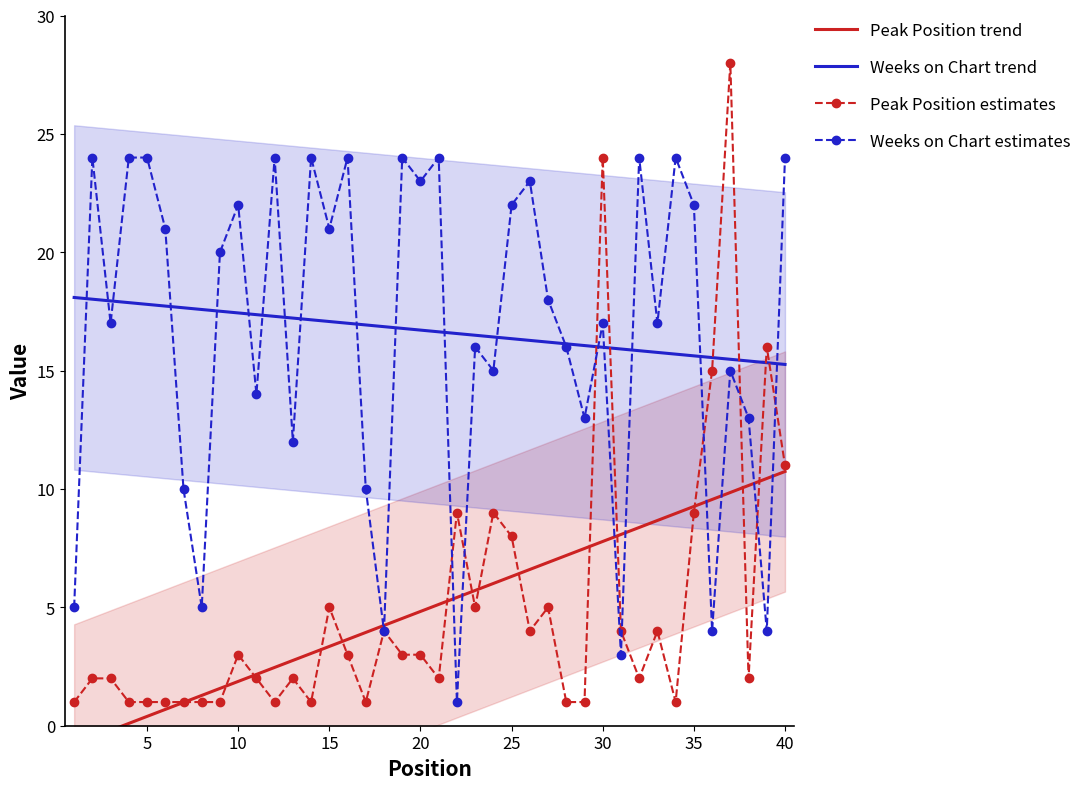

What is the difference between the Weeks on Chart values at 30 and 11?

3